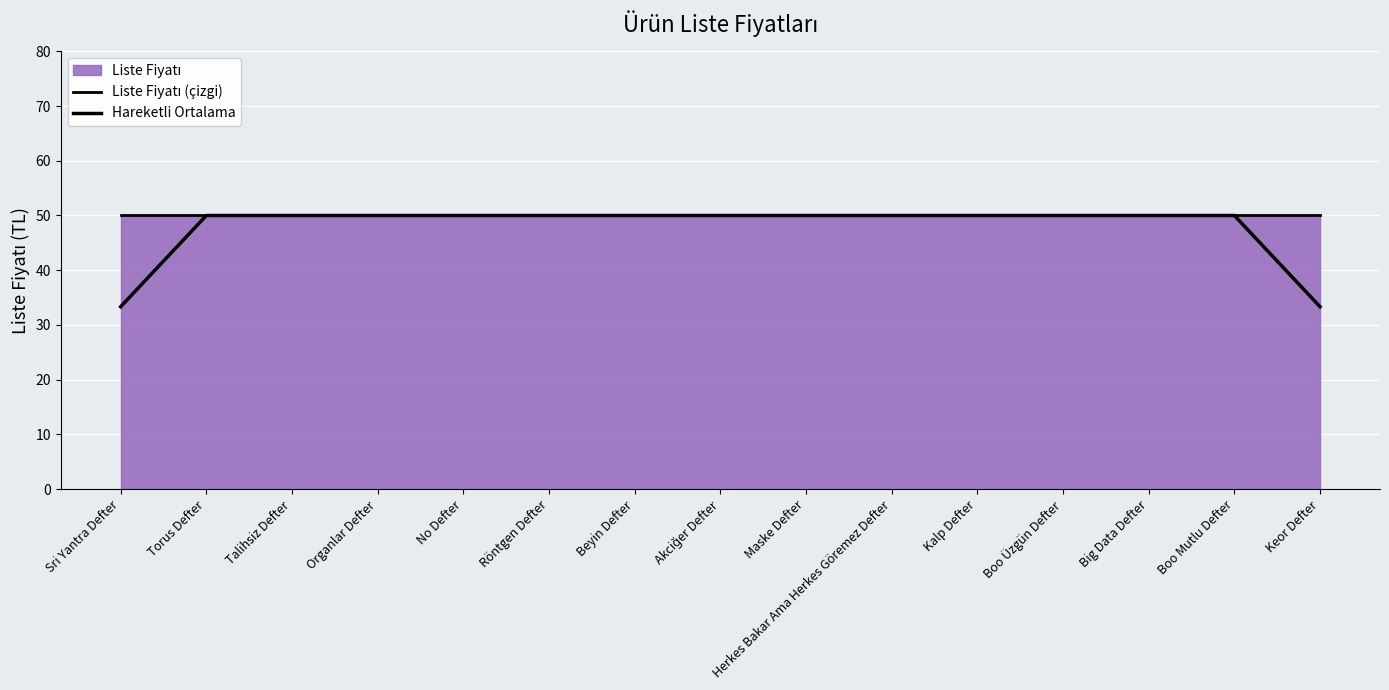

What is the sum of all Liste Fiyatı (çizgi) values?

750.0